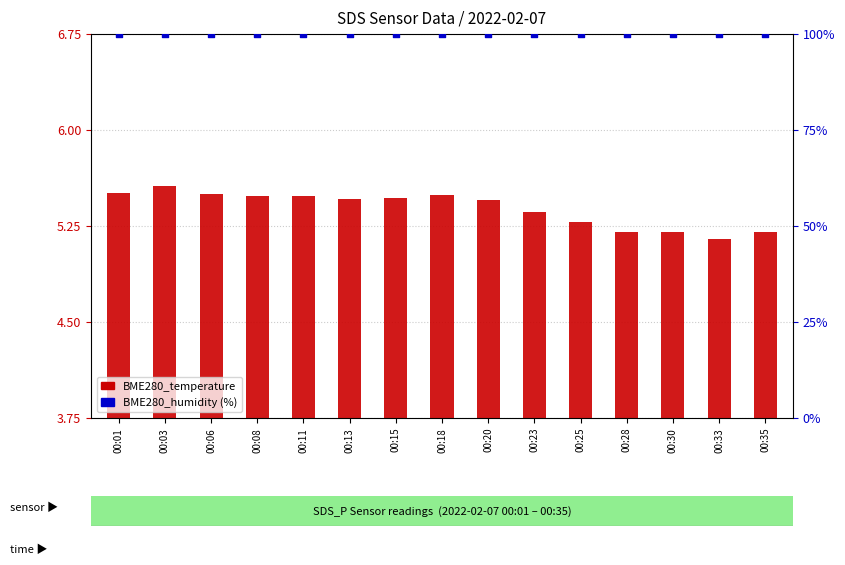

Which series contains the lowest Y value?

BME280_temperature